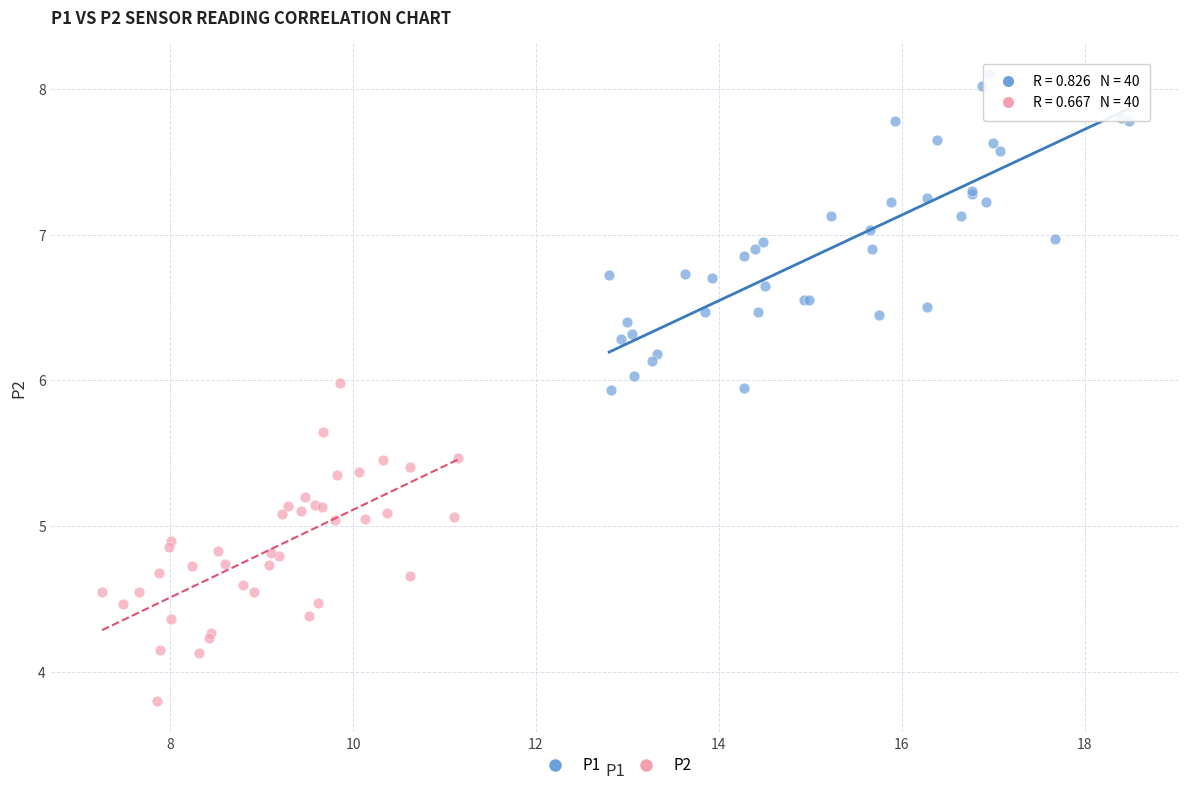

Which series contains the lowest Y value?

P2